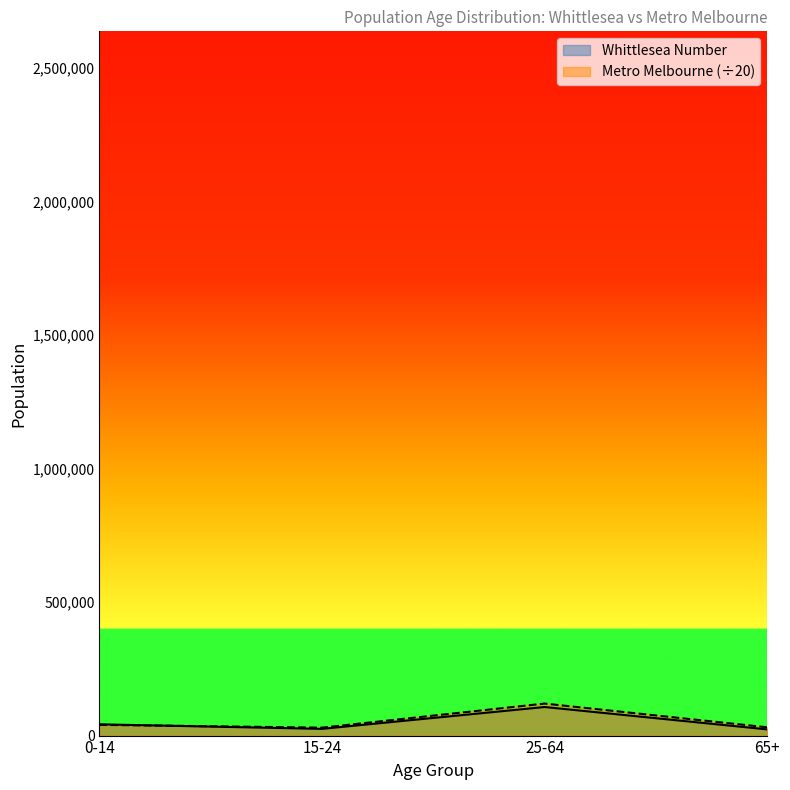

Is it true that Whittlesea Number equals 143710.6 at 25-64?

False